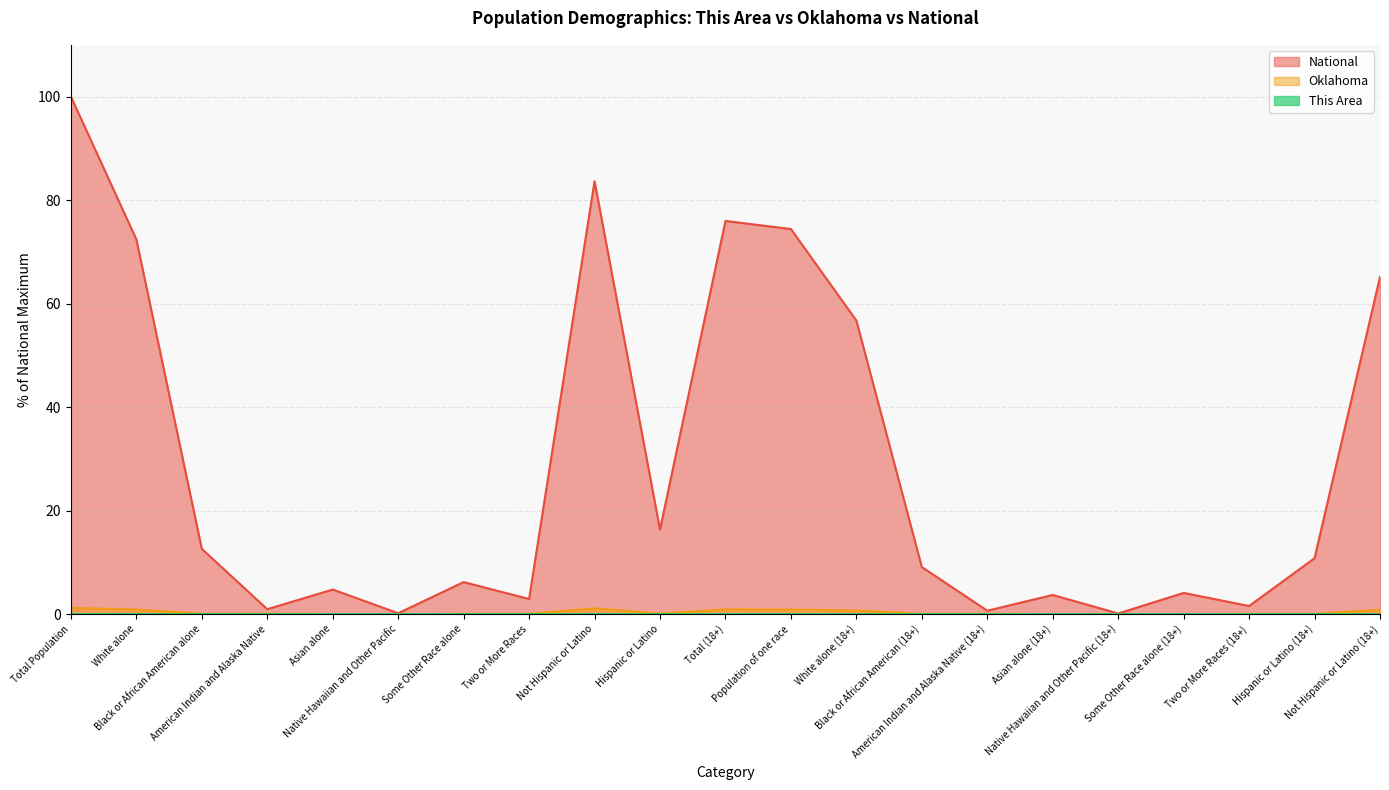

In Oklahoma, how many points are higher than both neighbors (excluding endpoints)?

4